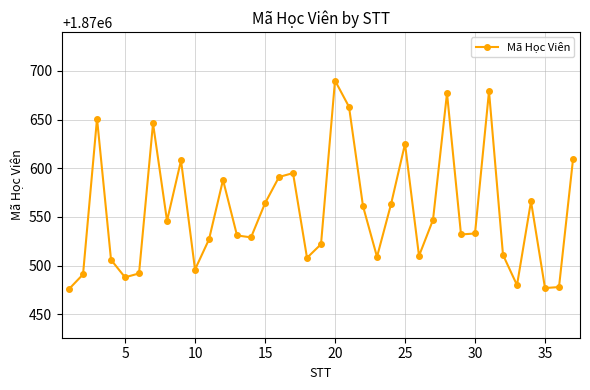

What is the value of the 31st point from the left?

1870679